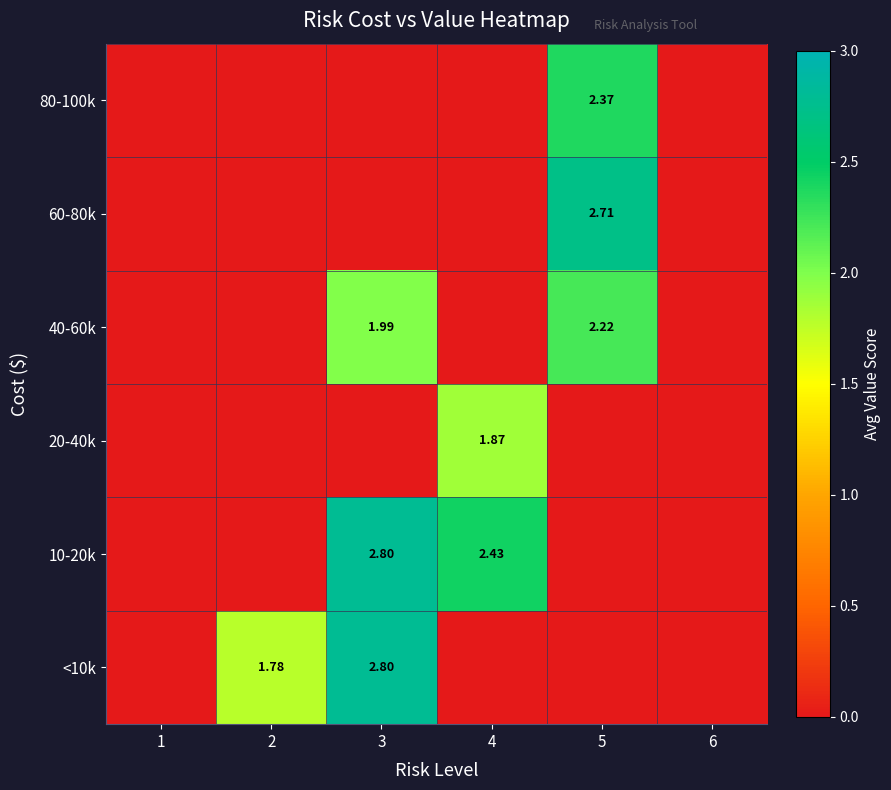

The 20-40k series shows -0.9 at 6. True or false?

False